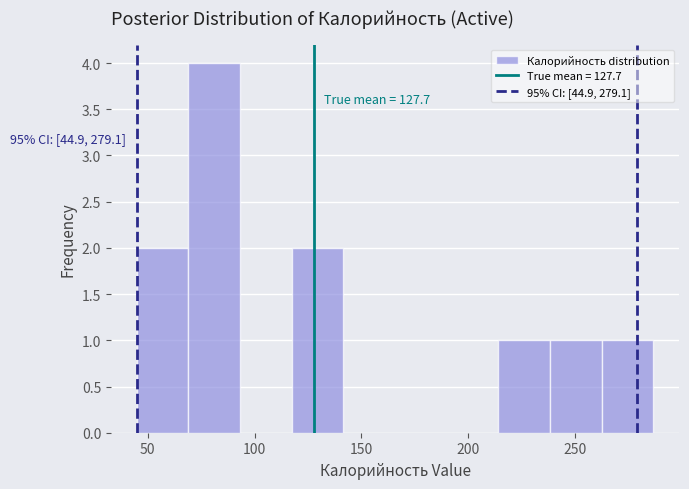

Over which range of the x-axis is the bar tallest?

70 to 95